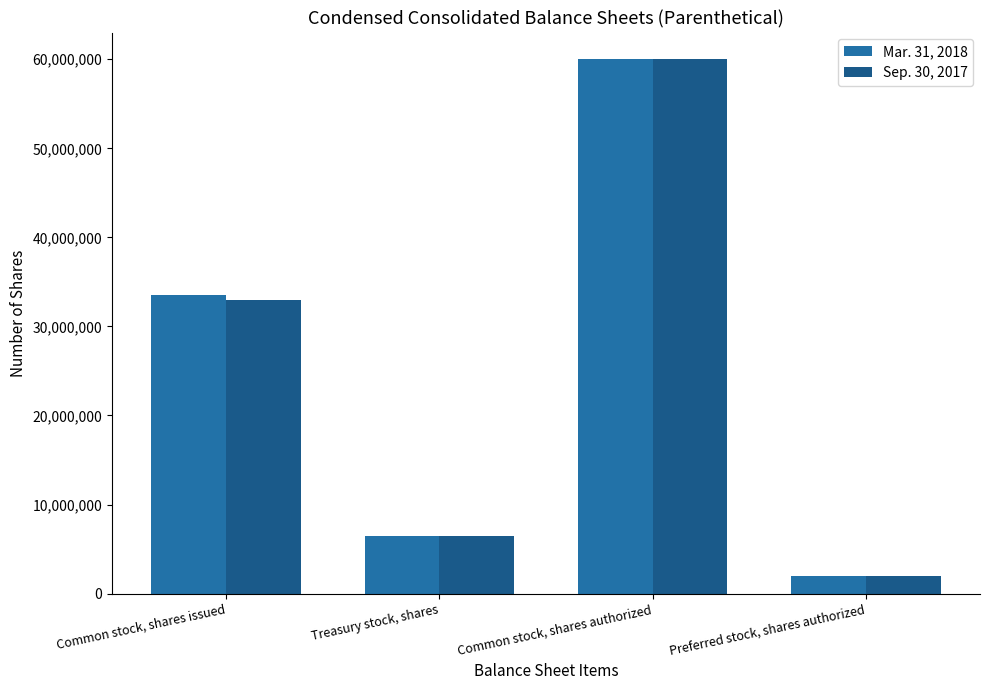

Which series has the widest spread of values?

Mar. 31, 2018